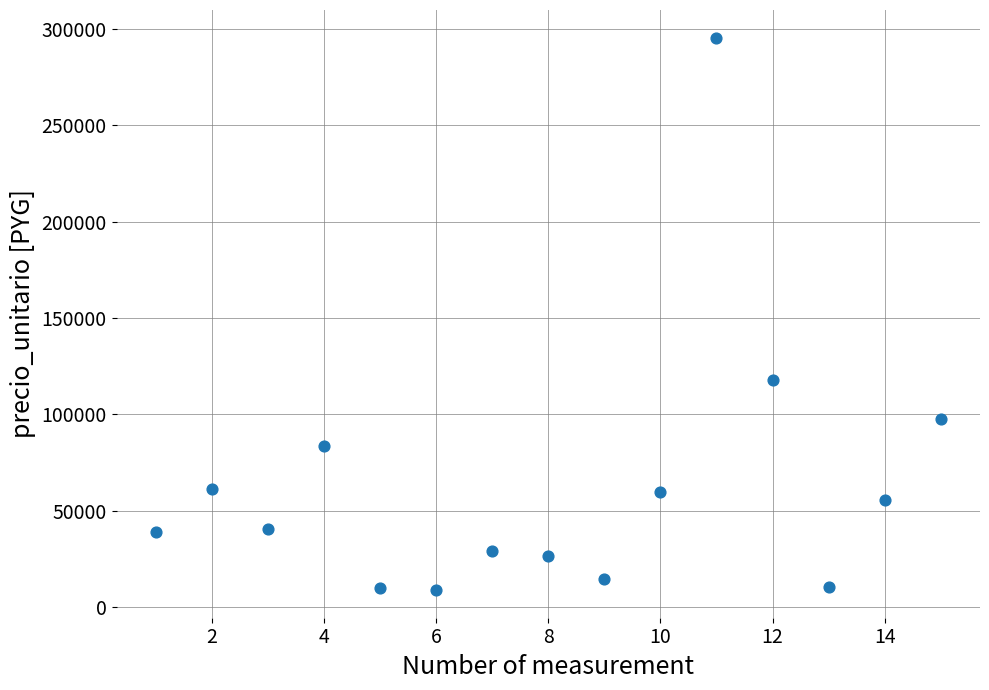

What is the range of Y values (max minus min)?

286725